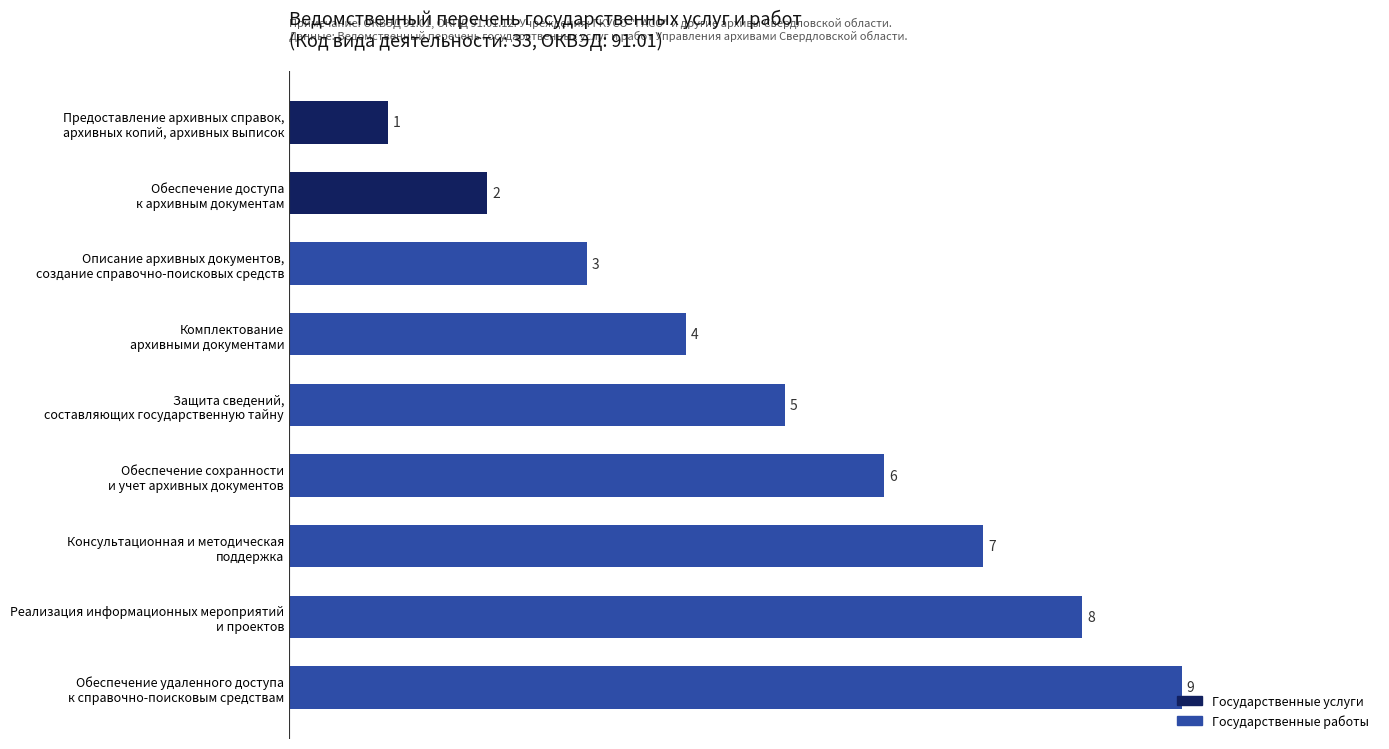

What is the average value?

5